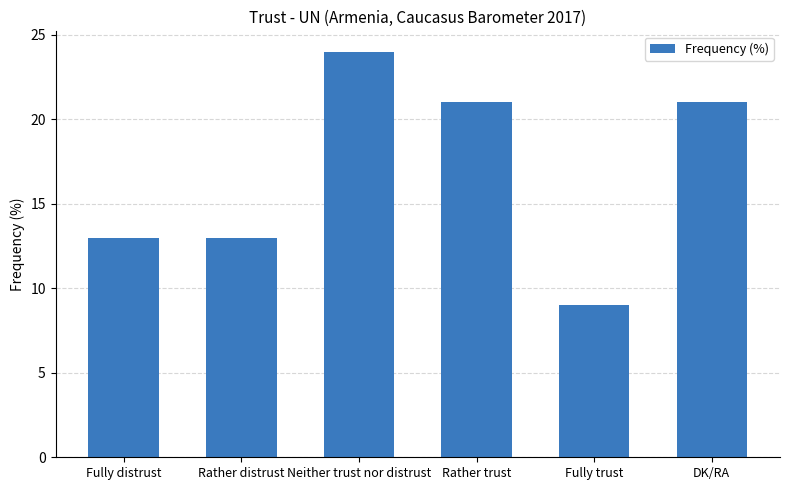

Reading left to right, extract all data points from this chart.

Fully distrust=13	Rather distrust=13	Neither trust nor distrust=24	Rather trust=21	Fully trust=9	DK/RA=21